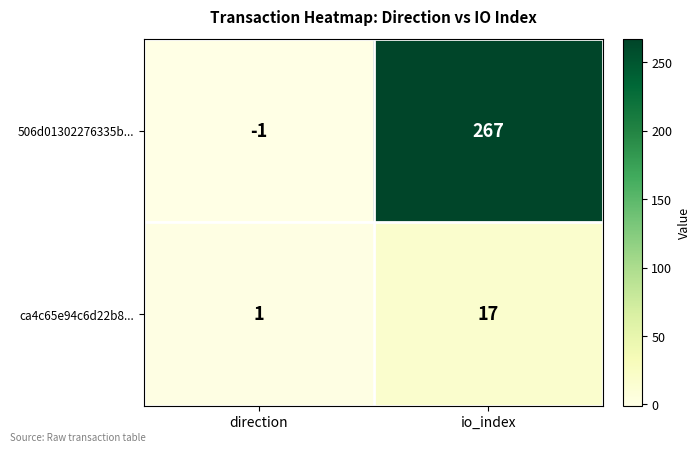

Reading left to right, what are all the values shown in this chart?

506d01302276335b...: -1	267
ca4c65e94c6d22b8...: 1	17